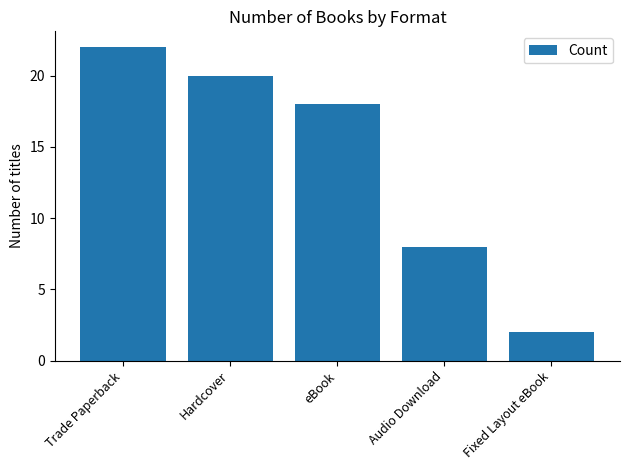

What is the maximum value shown in the chart?

22